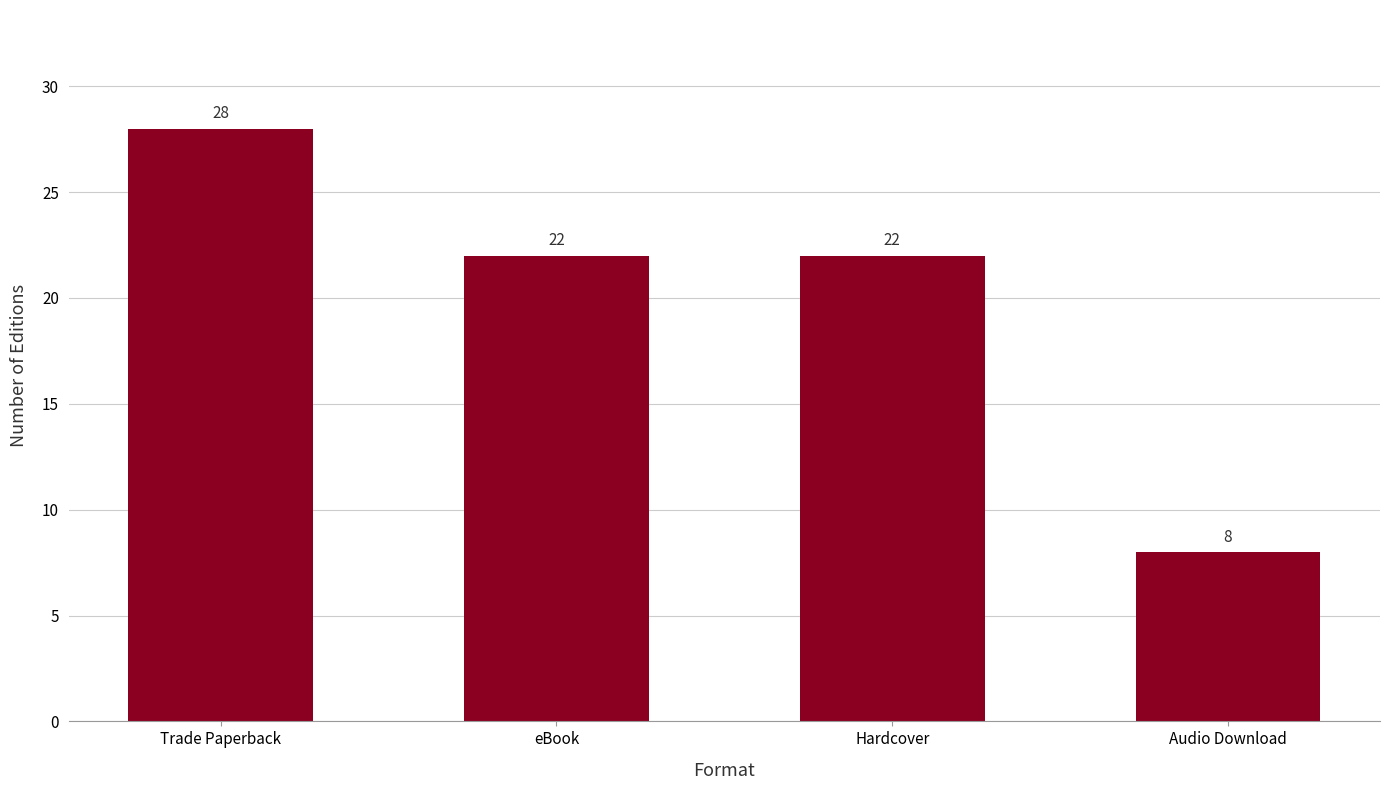

How many bars are there in total?

4